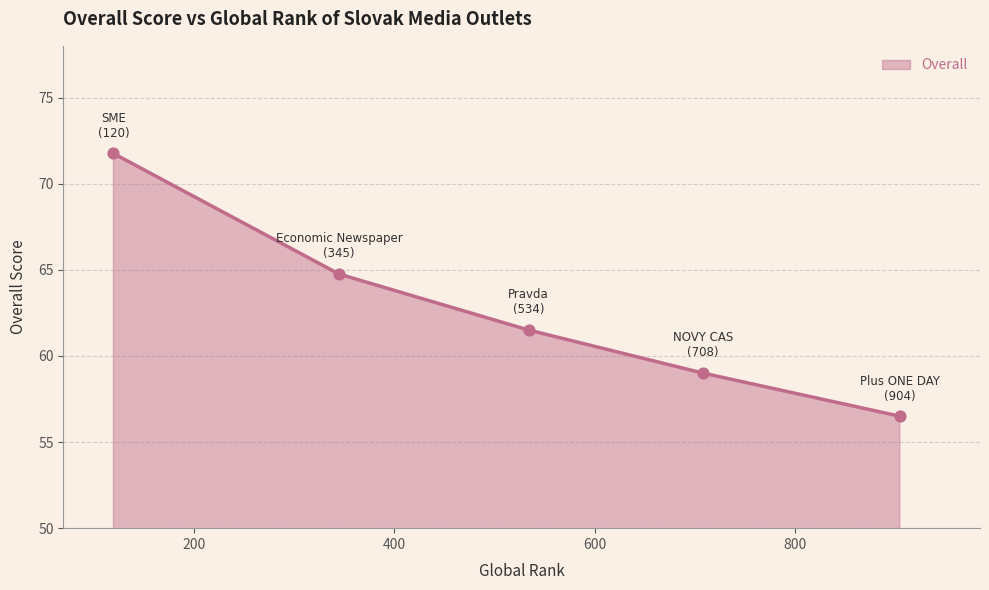

What is the minimum value shown in the chart?

56.5